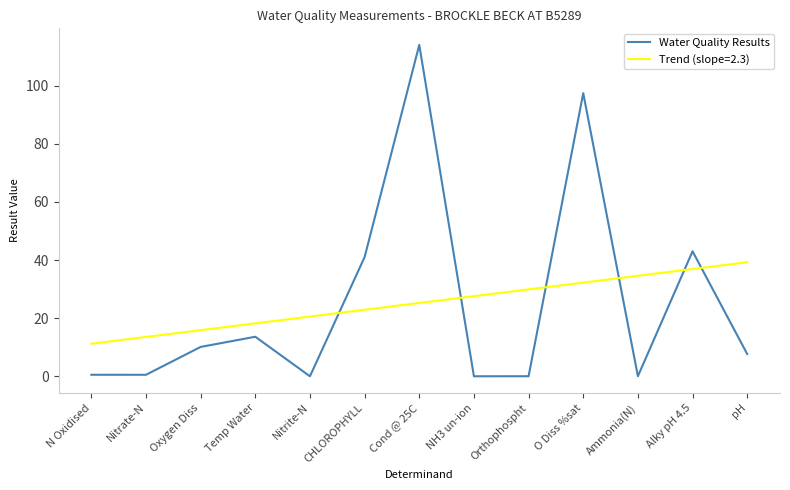

What is the greatest value displayed?

114.0